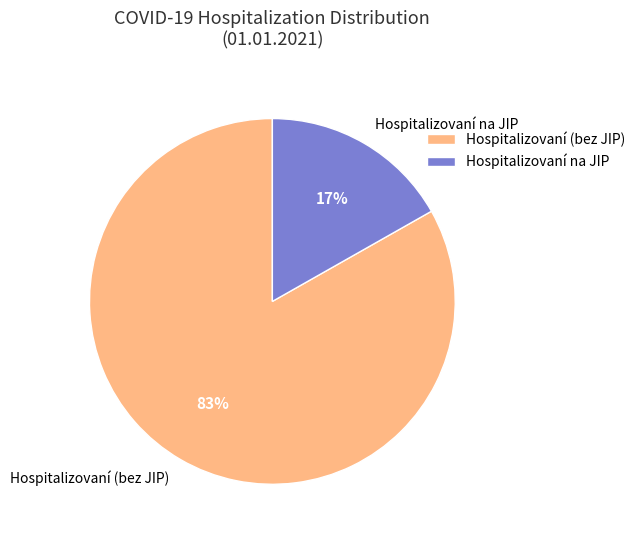

To the nearest percent, what is the difference between the Hospitalizovaní na JIP and Hospitalizovaní (bez JIP) slice percentages?

66%